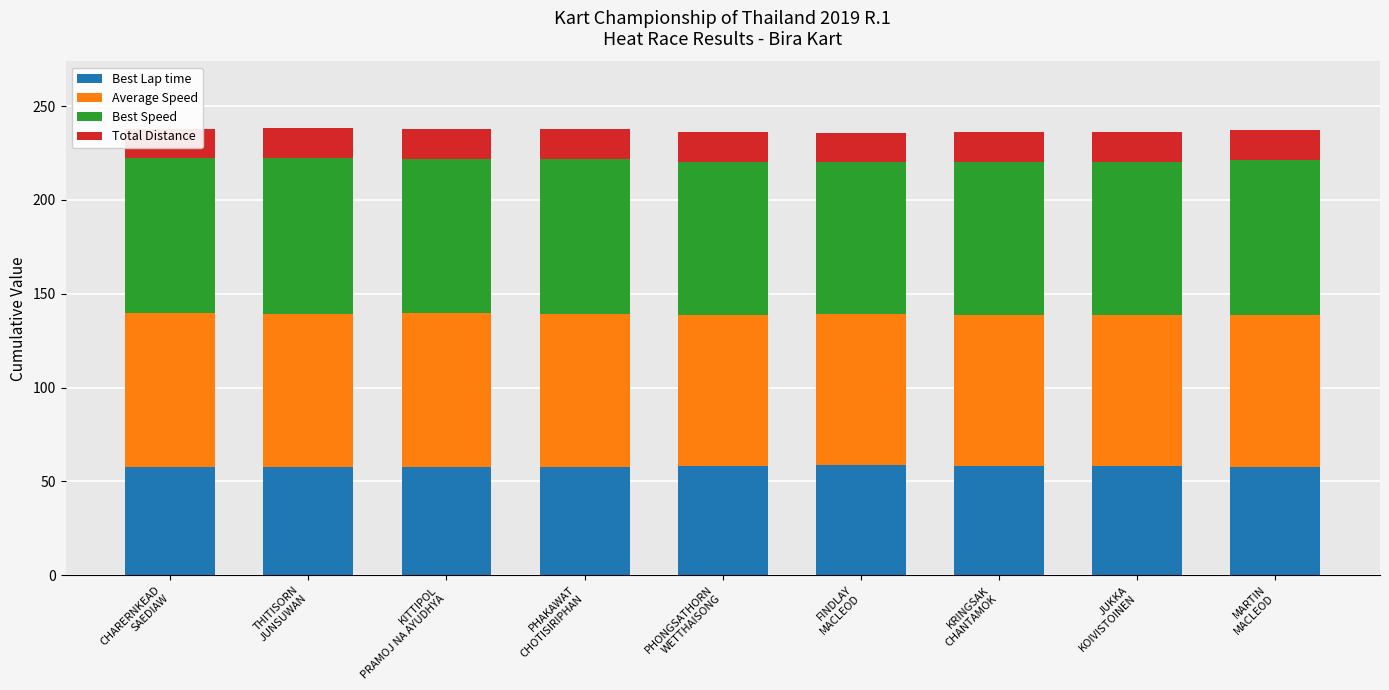

At which label does Best Lap time reach its minimum?

THITISORN
JUNSUWAN